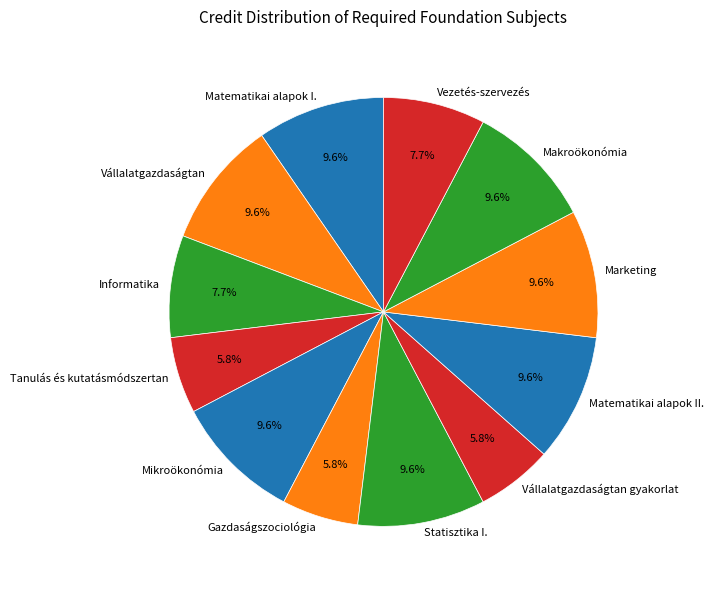

Is there a majority slice in this chart?

No